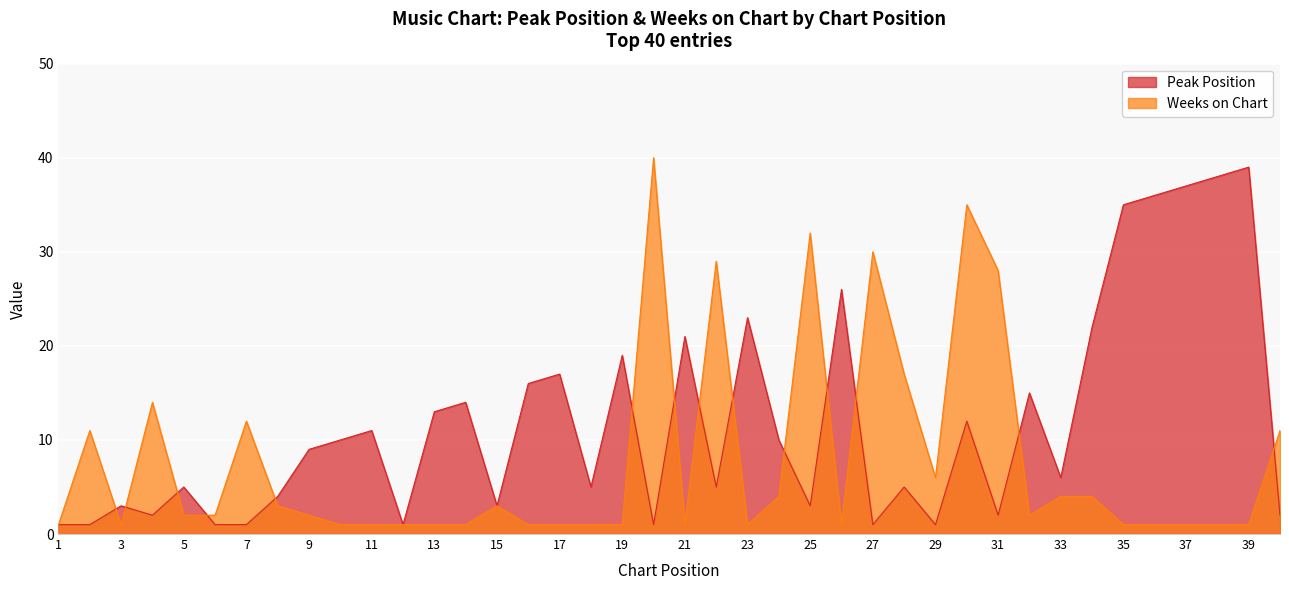

At which category is the sum across all series the highest?

30